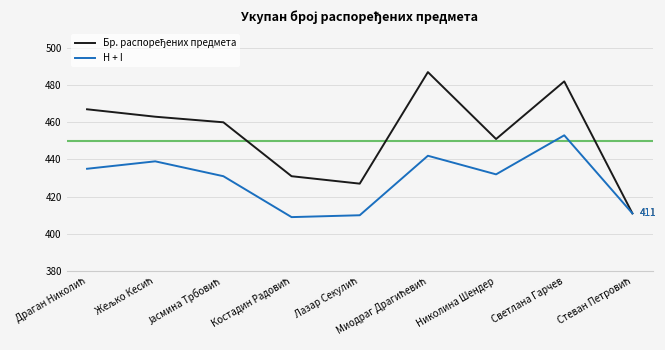

How many values in the H + I series are below 432?

4